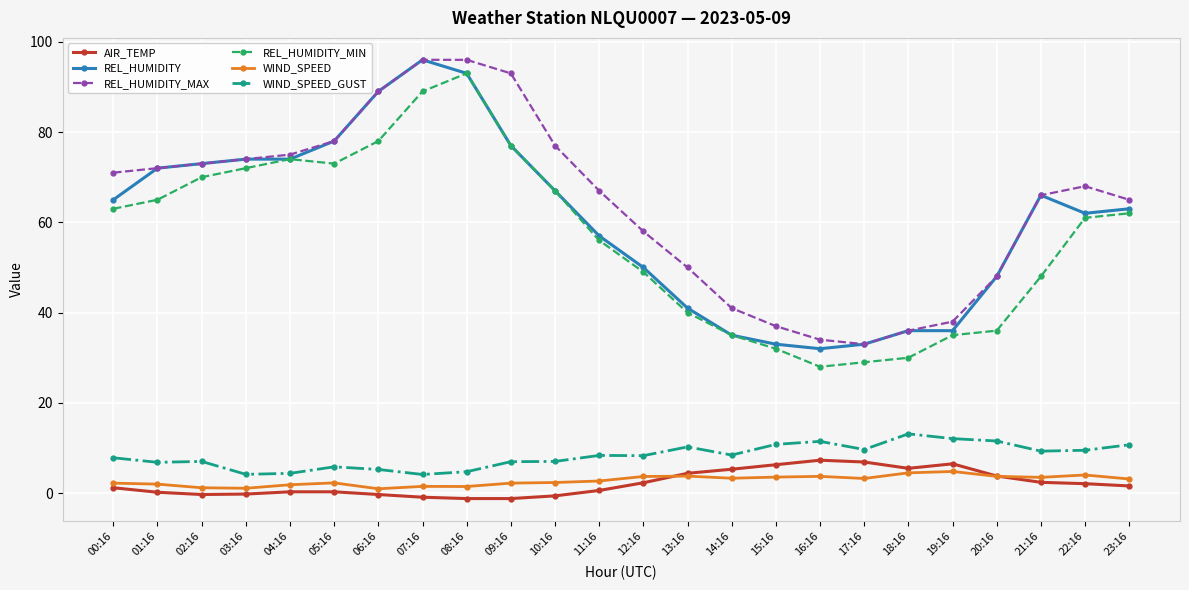

True or false: REL_HUMIDITY_MAX and WIND_SPEED cross at least once.

False